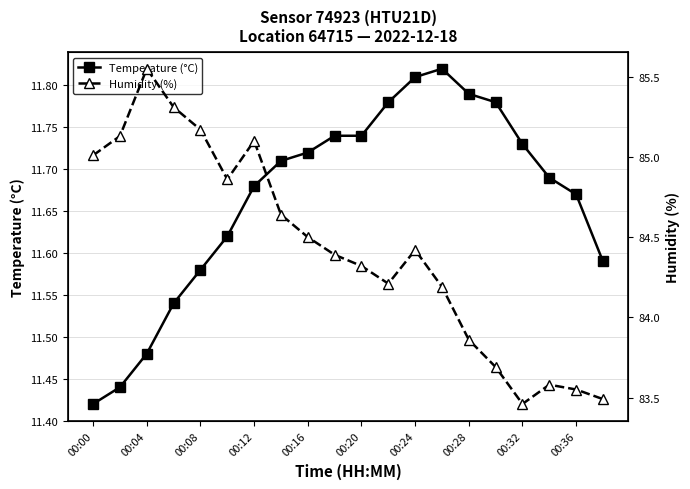

Count the Temperature (°C) values in the range 11 to 12.

20